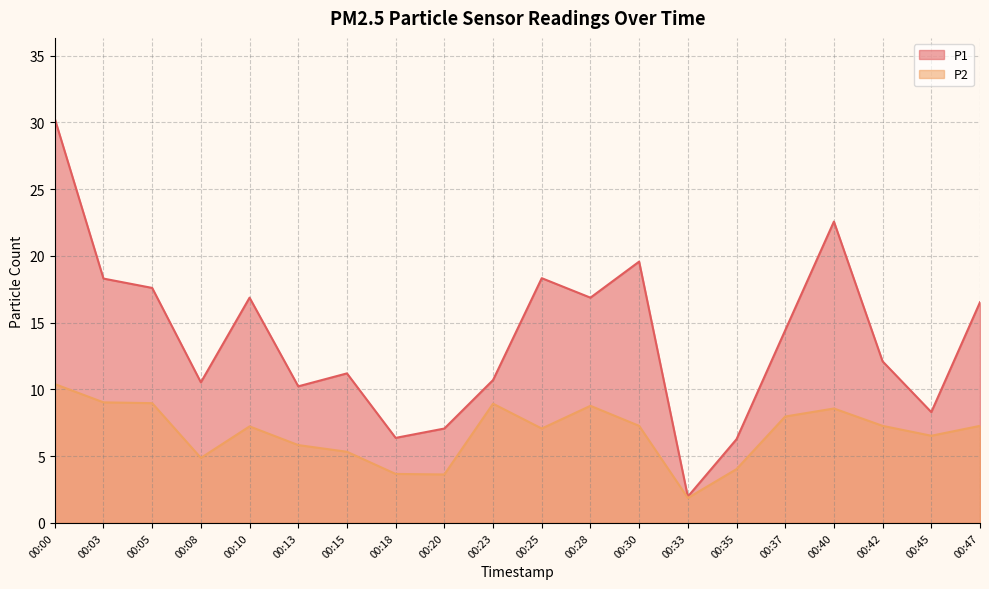

At which category is the sum across all series the highest?

00:00